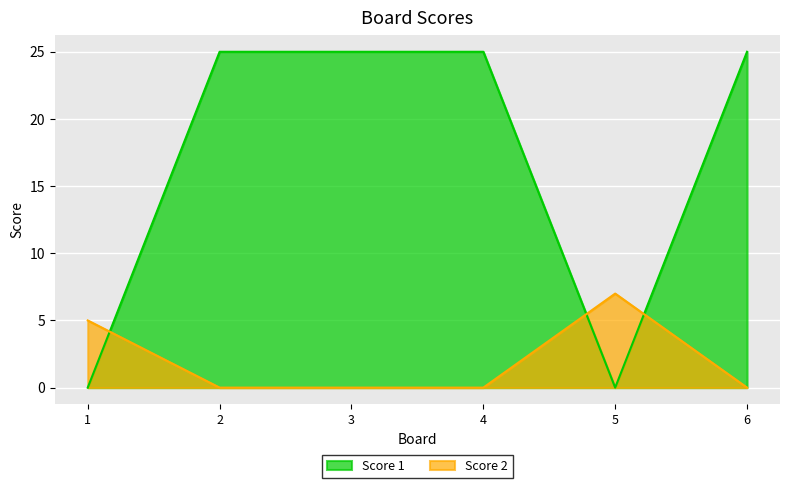

List the series in order of their peak value, lowest first.

Score 2, Score 1